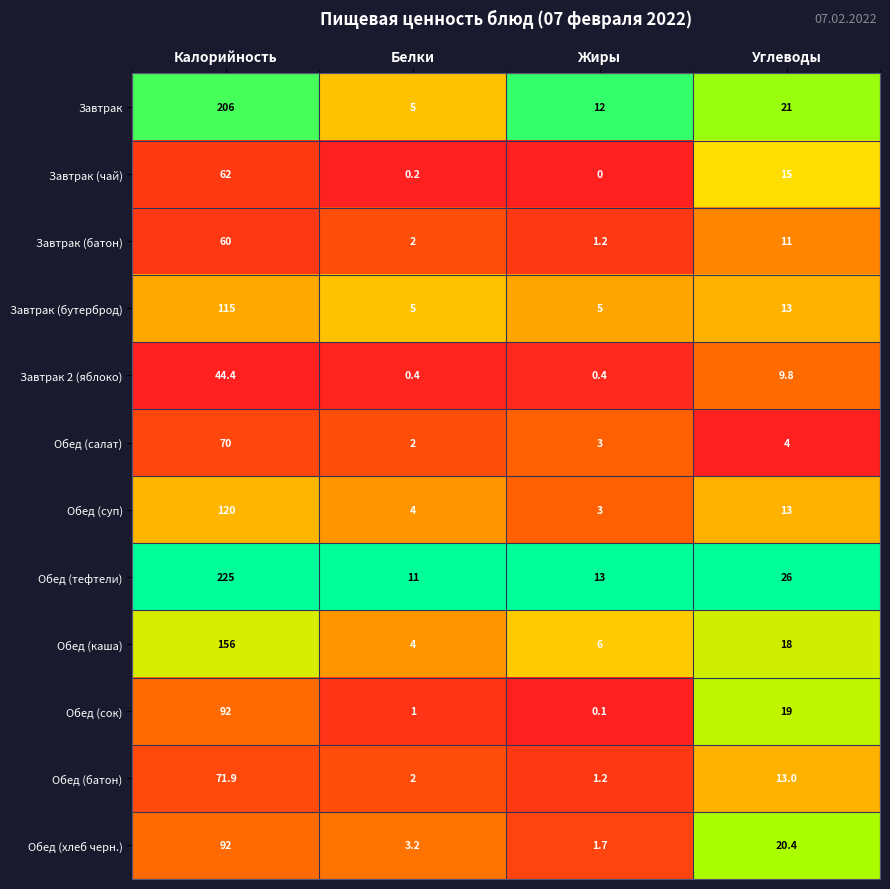

How many data points does each series have?

4